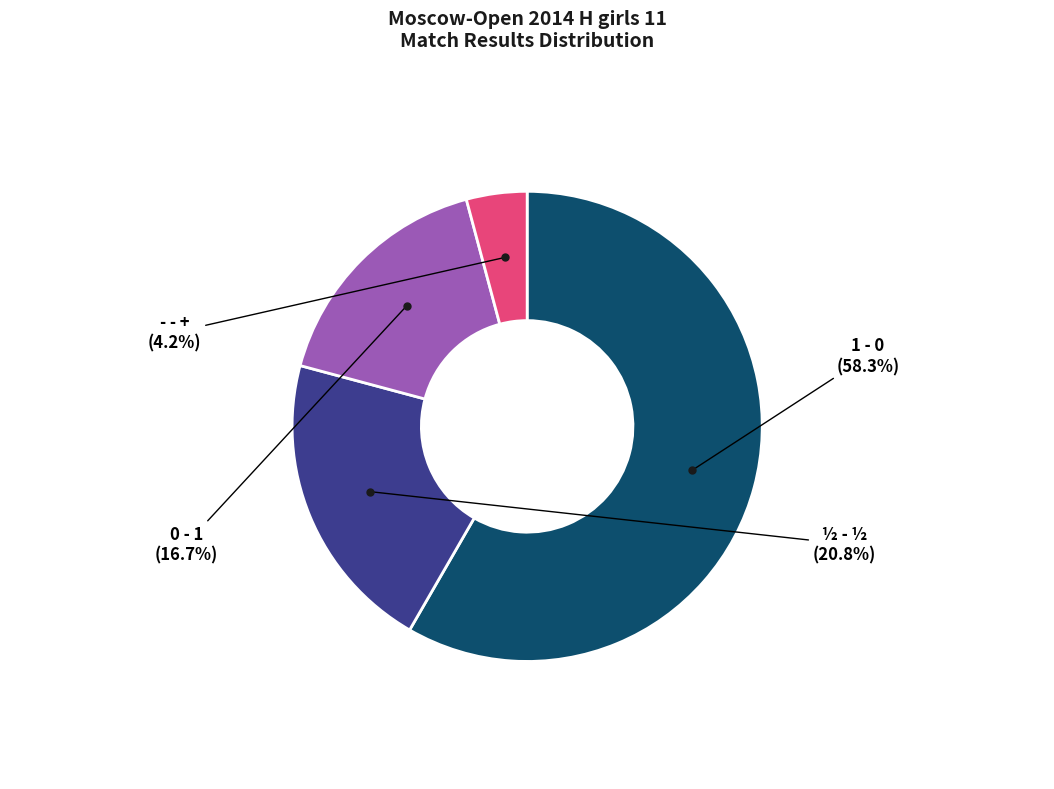

Does any single category account for the majority?

Yes